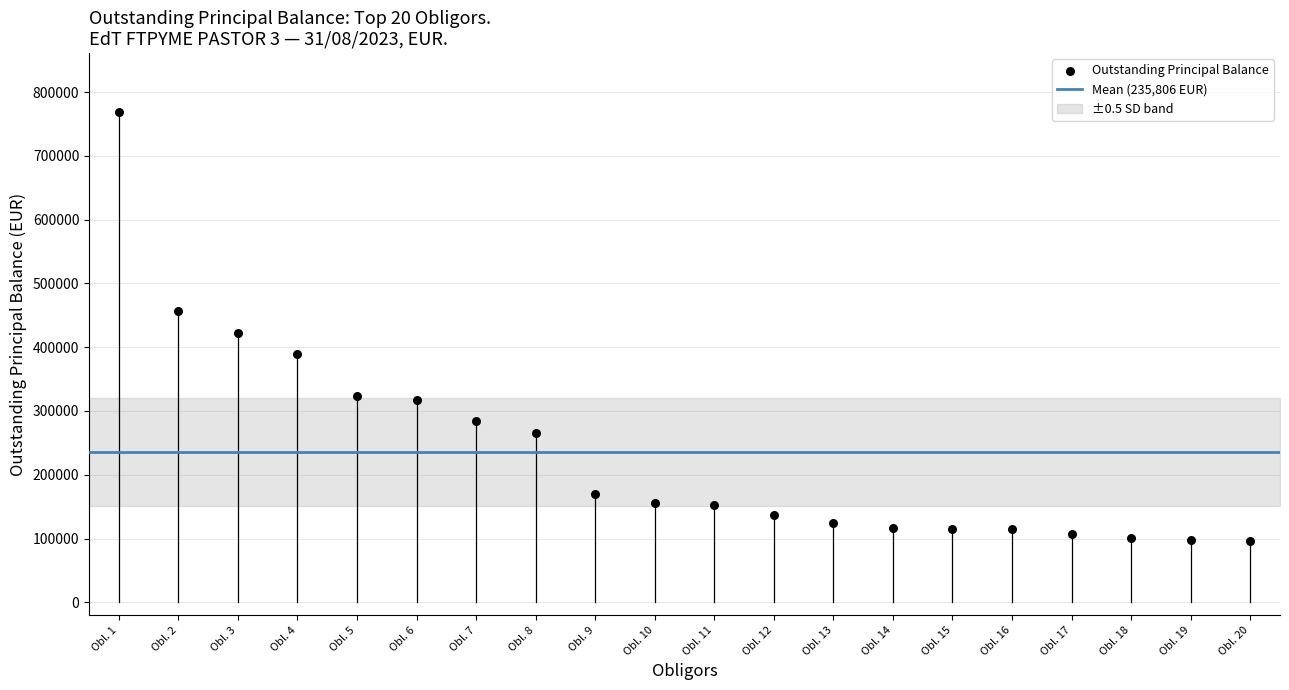

What Y value in the scatter plot is closest to 432801?

421633.4